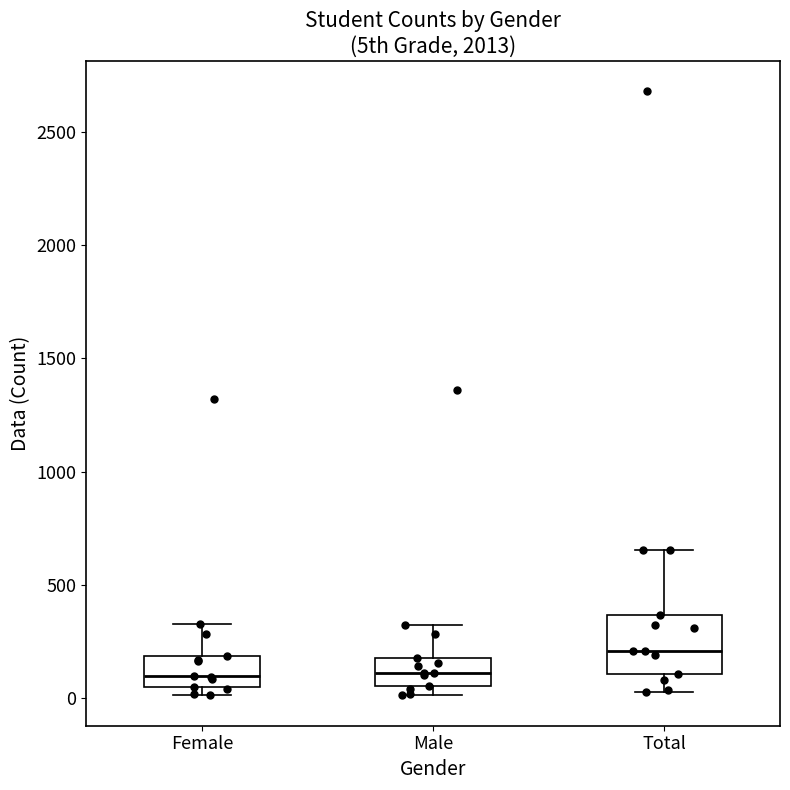

Reading left to right, transcribe this box plot: for each box, give where its median line is, the range the box spans, and where its two whiskers end, as read against the y-axis. The values are not printed on the chart, so give them approximately, as read against the axis.

Female: median 100, box 50 to 200, whiskers 0 to 350
Male: median 100, box 50 to 200, whiskers 0 to 300
Total: median 200, box 100 to 350, whiskers 50 to 650